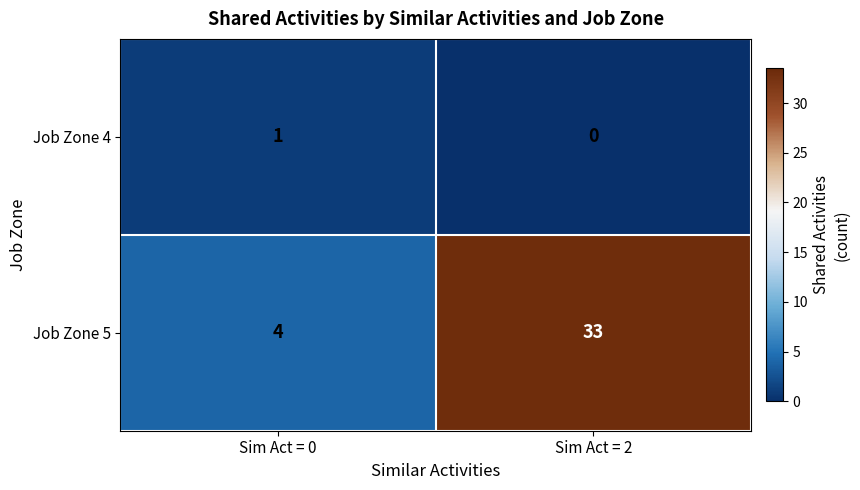

Reading right to left, transcribe all the data shown in this chart.

Job Zone 4: 0	1
Job Zone 5: 33	4